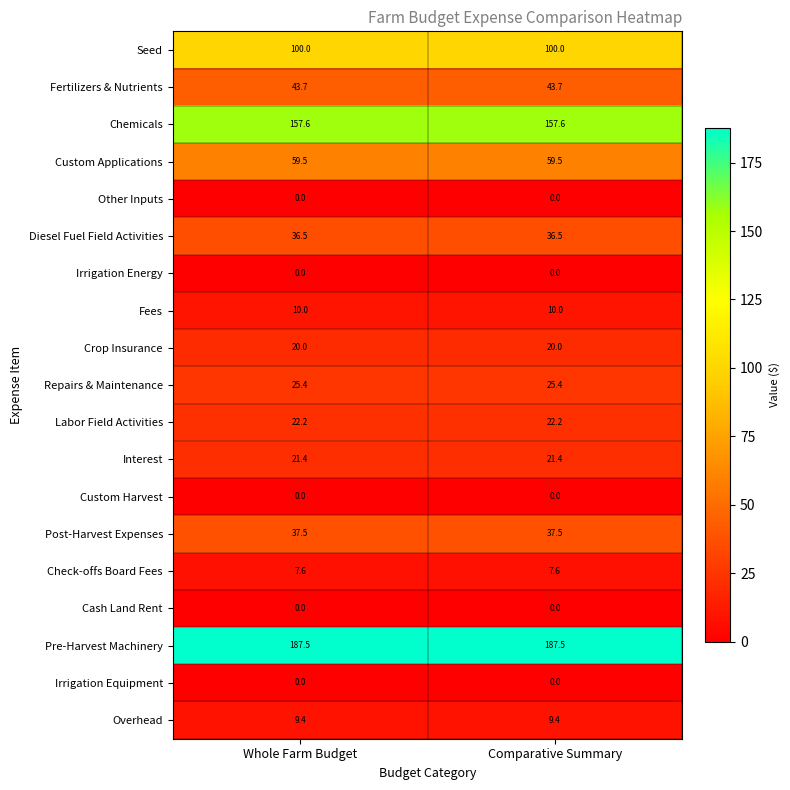

Which series has the largest total across all categories?

Pre-Harvest Machinery